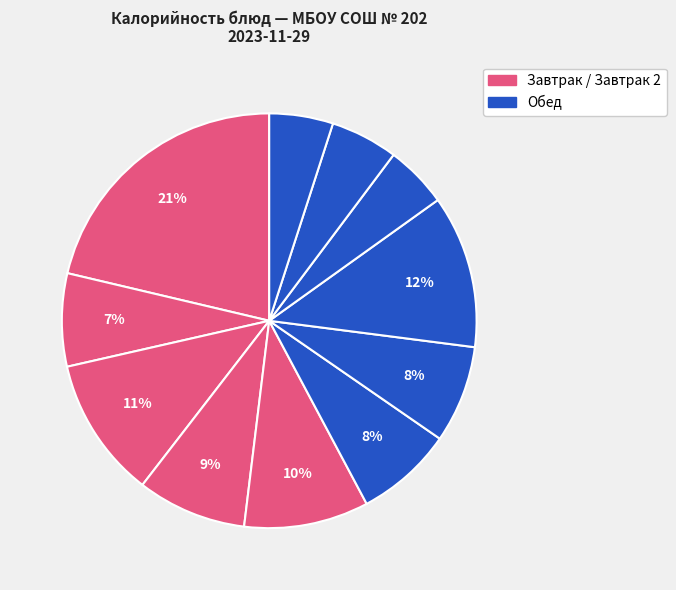

How many slices are in this pie chart?

11